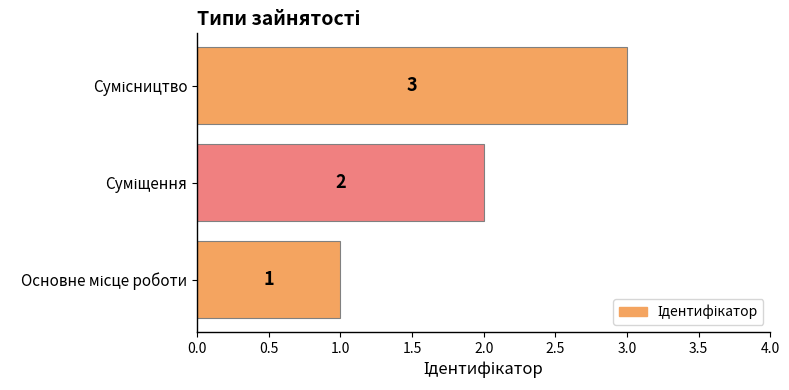

What is the greatest value displayed?

3